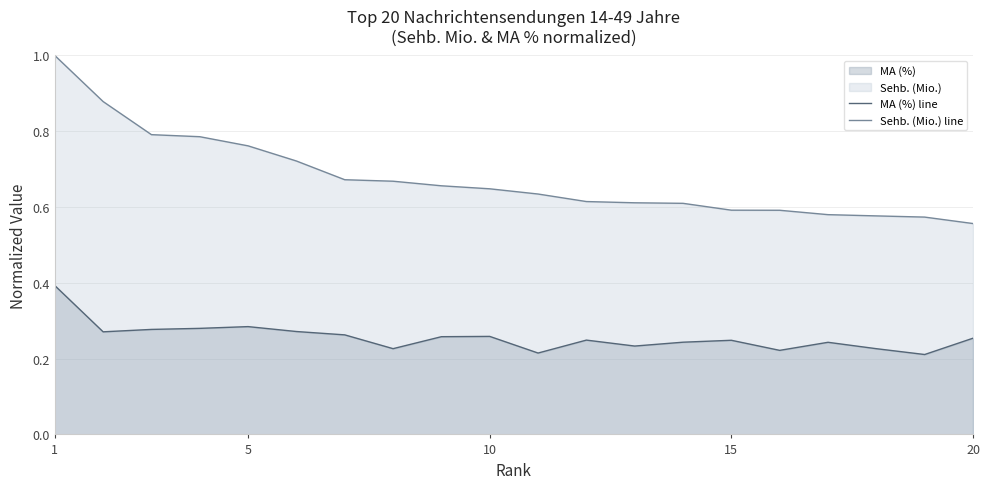

Rank the series by their average value, from lowest to highest.

MA (%) line, Sehb. (Mio.) line